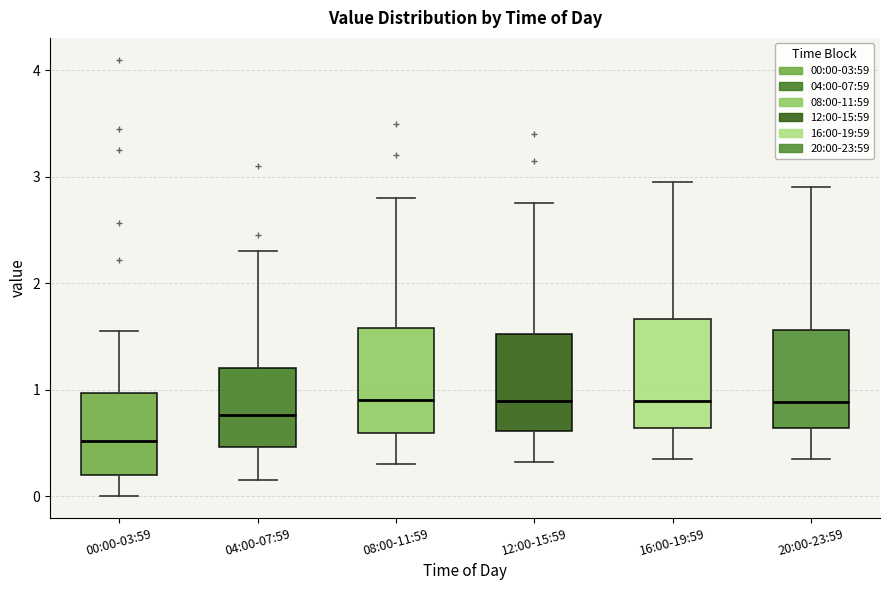

Reading left to right, transcribe this box plot: for each box, give where its median line is, the range the box spans, and where its two whiskers end, as read against the y-axis. The values are not printed on the chart, so give them approximately, as read against the axis.

00:00-03:59: median 0.5, box 0.2 to 1.0, whiskers 0.0 to 1.6
04:00-07:59: median 0.8, box 0.5 to 1.2, whiskers 0.2 to 2.3
08:00-11:59: median 0.9, box 0.6 to 1.6, whiskers 0.3 to 2.8
12:00-15:59: median 0.9, box 0.6 to 1.5, whiskers 0.3 to 2.8
16:00-19:59: median 0.9, box 0.6 to 1.7, whiskers 0.4 to 3.0
20:00-23:59: median 0.9, box 0.6 to 1.6, whiskers 0.4 to 2.9